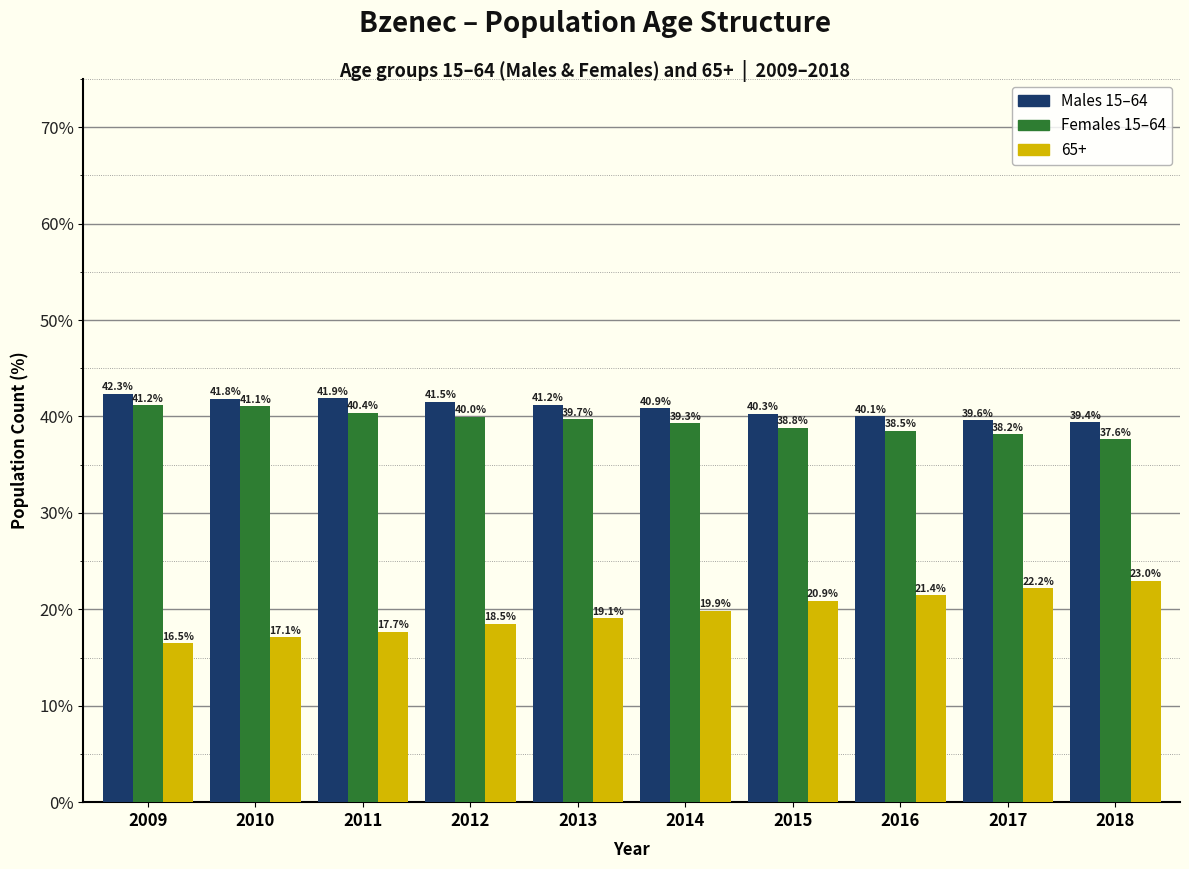

Reading left to right, what are all the values shown in this chart?

Males 15–64: 2009=42.3	2010=41.8	2011=41.9	2012=41.5	2013=41.2	2014=40.9	2015=40.3	2016=40.1	2017=39.6	2018=39.4
Females 15–64: 2009=41.2	2010=41.1	2011=40.4	2012=40.0	2013=39.7	2014=39.3	2015=38.8	2016=38.5	2017=38.2	2018=37.6
65+: 2009=16.5	2010=17.1	2011=17.7	2012=18.5	2013=19.1	2014=19.9	2015=20.9	2016=21.4	2017=22.2	2018=23.0